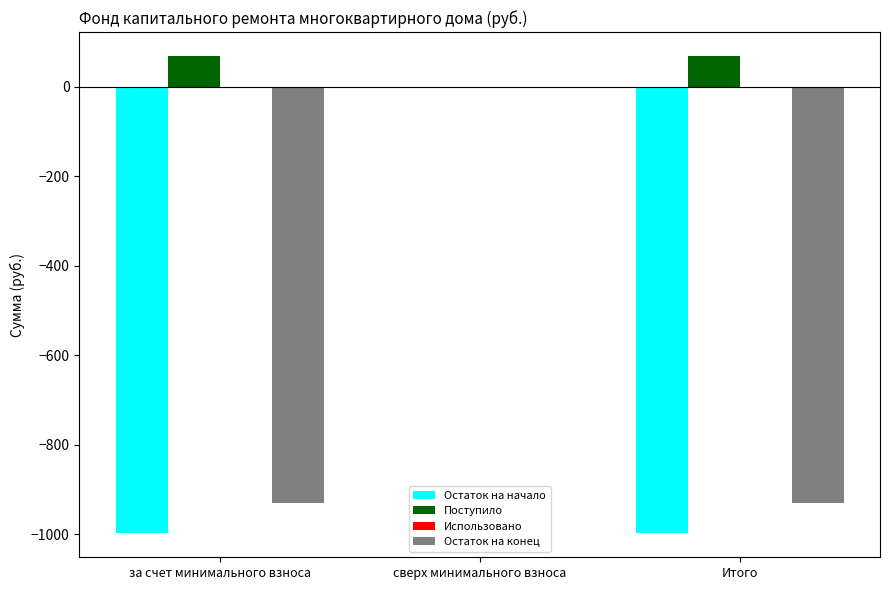

Reading left to right, what are all the values shown in this chart?

Остаток на начало: за счет минимального взноса=-998.4	сверх минимального взноса=0.0	Итого=-998.4
Поступило: за счет минимального взноса=68.7	сверх минимального взноса=0.0	Итого=68.7
Остаток на конец: за счет минимального взноса=-929.7	сверх минимального взноса=0.0	Итого=-929.7